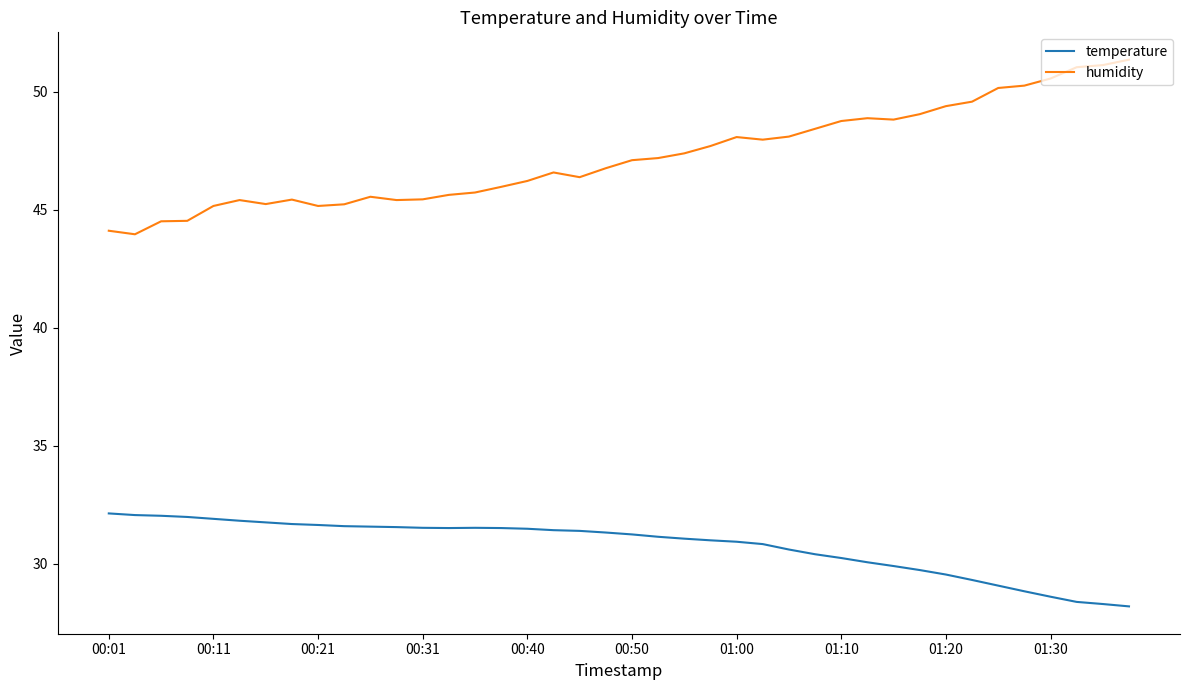

At how many categories does at least one series exceed 30?

40